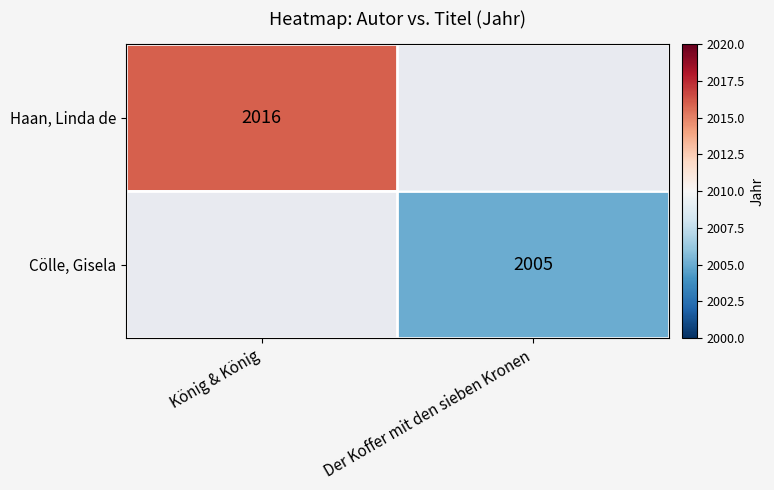

What is the greatest value displayed?

2016.0